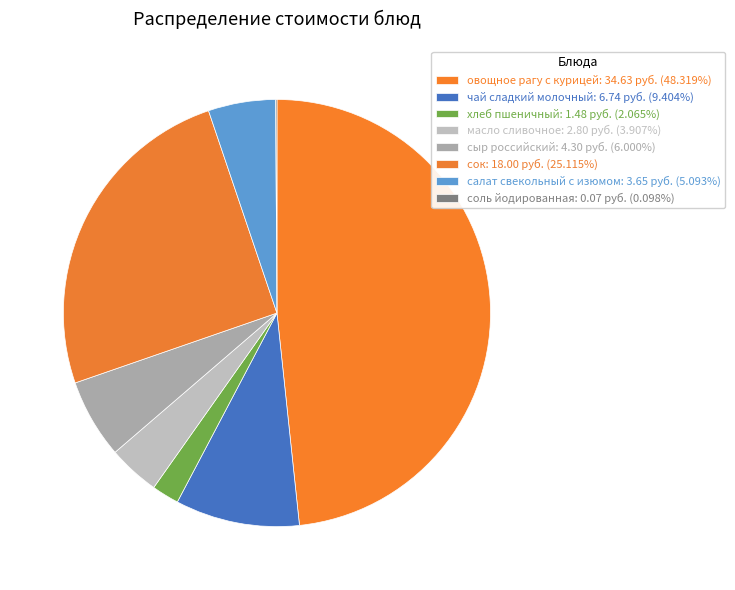

What is the ratio of the value at хлеб пшеничный to the value at масло сливочное?

0.5